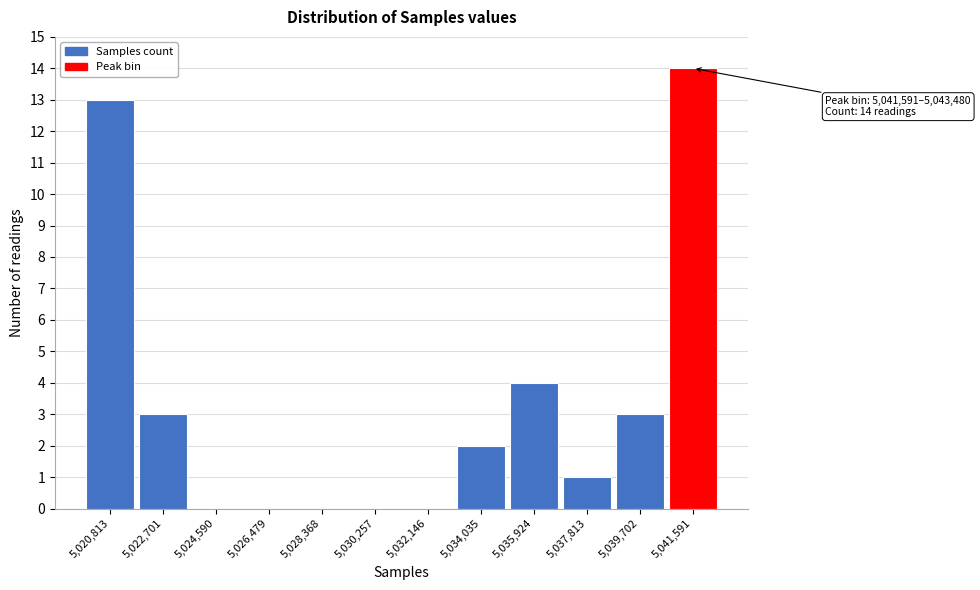

Reading left to right, what are all the values shown in this chart?

5,020,813=13	5,022,701=3	5,024,590=0	5,026,479=0	5,028,368=0	5,030,257=0	5,032,146=0	5,034,035=2	5,035,924=4	5,037,813=1	5,039,702=3	5,041,591=14